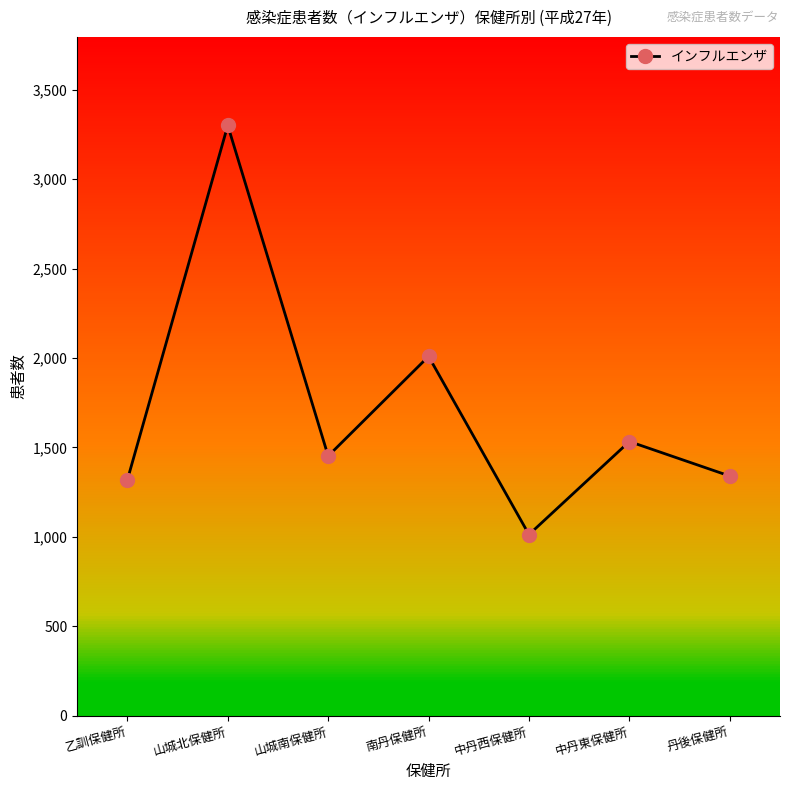

Is it true that the value at 中丹西保健所 is 1013?

True